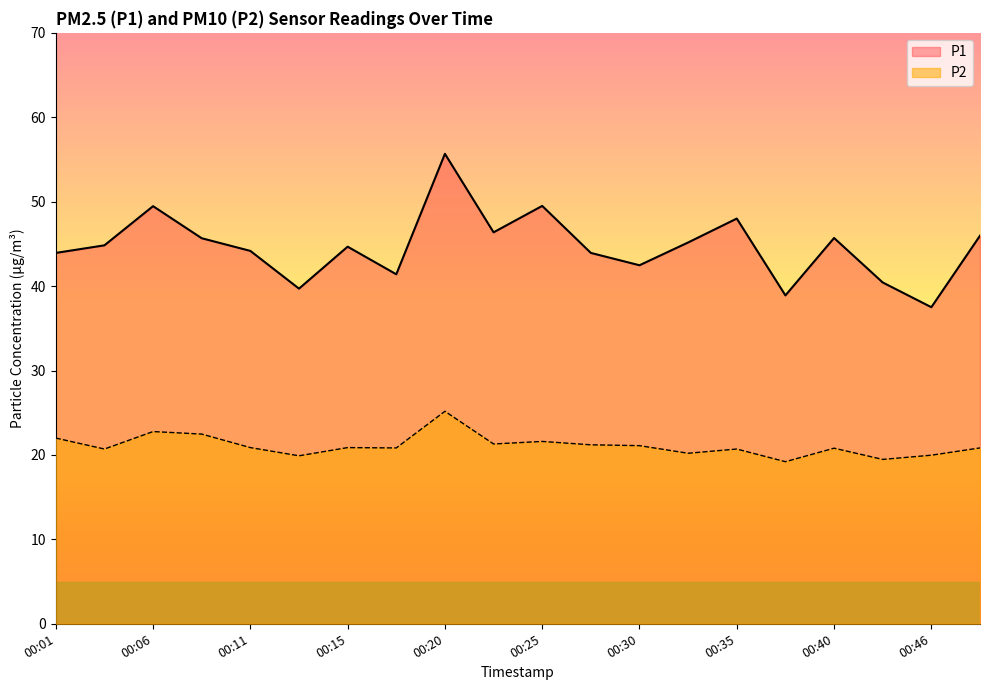

Rank the series at 00:13 from highest to lowest value.

P1, P2